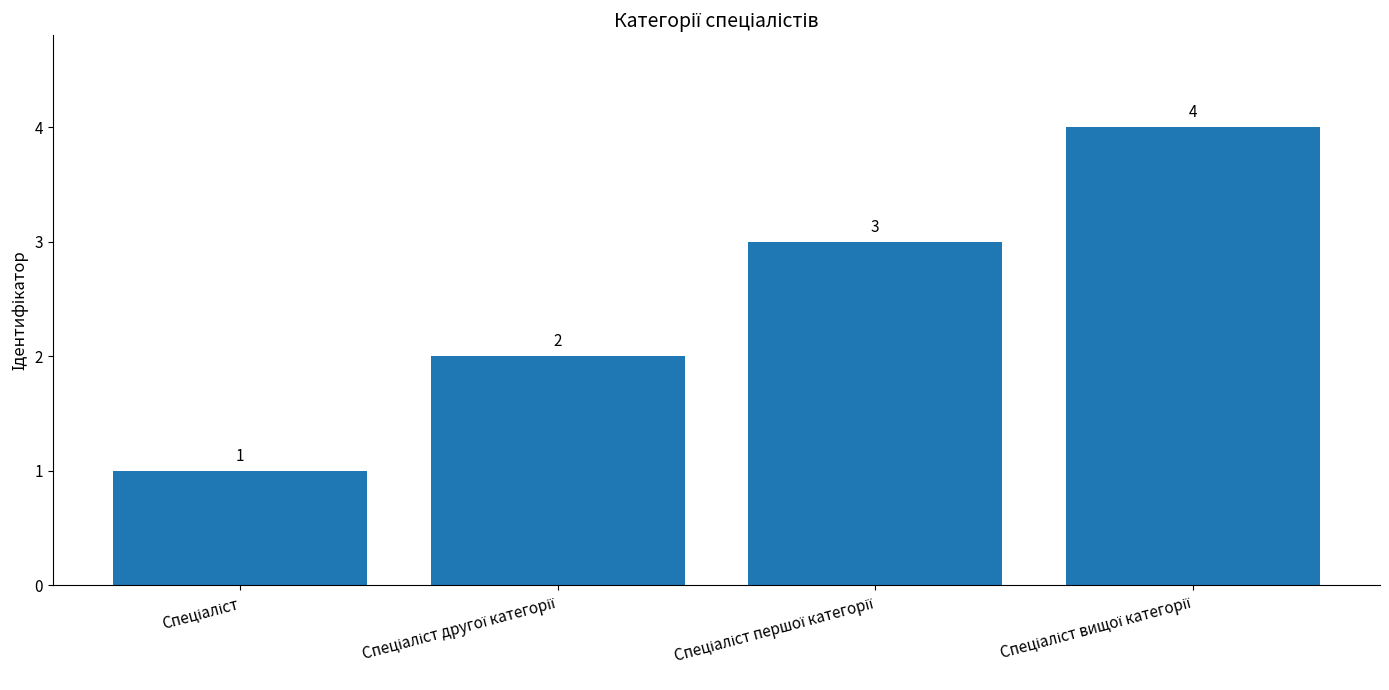

Reading right to left, extract all data points from this chart.

4	3	2	1